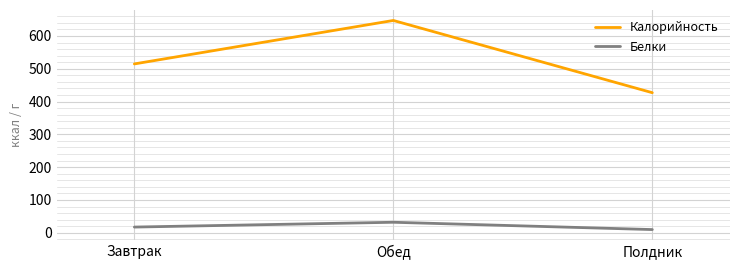

Which series has the widest spread of values?

Калорийность